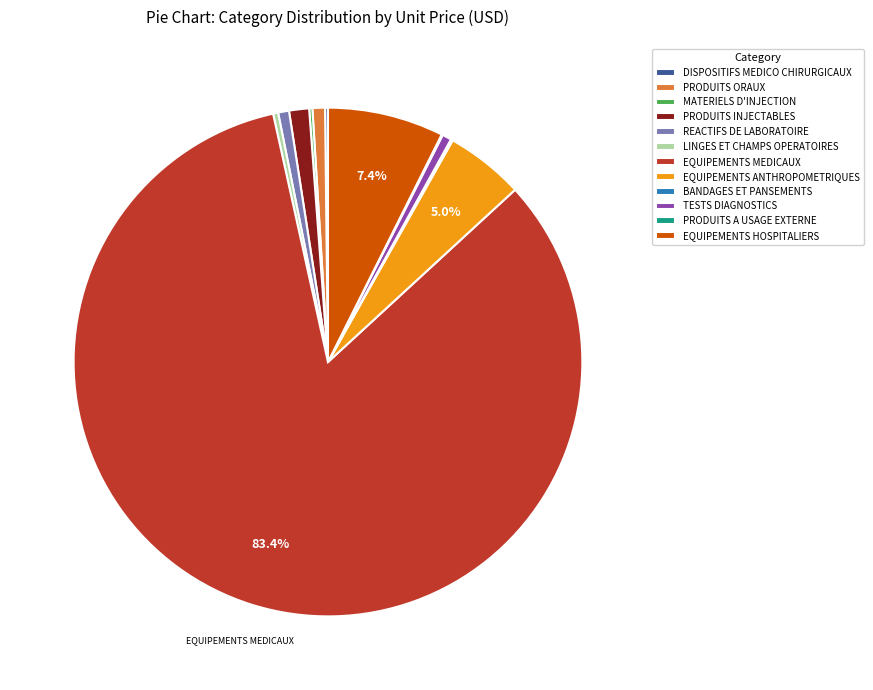

What percentage is the EQUIPEMENTS ANTHROPOMETRIQUES slice, to the nearest percent?

5%